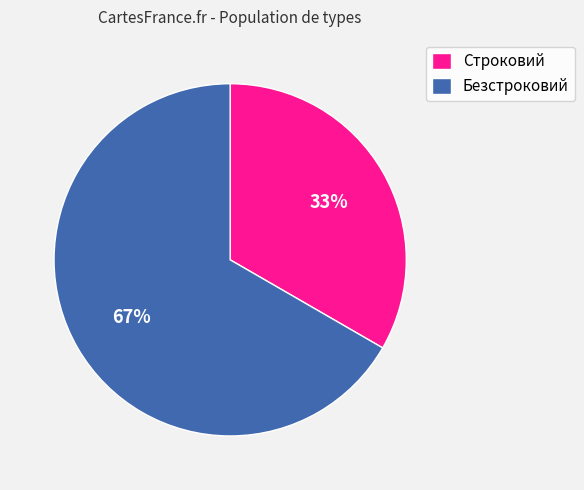

Combined, do Безстроковий and Строковий account for over 50%?

Yes